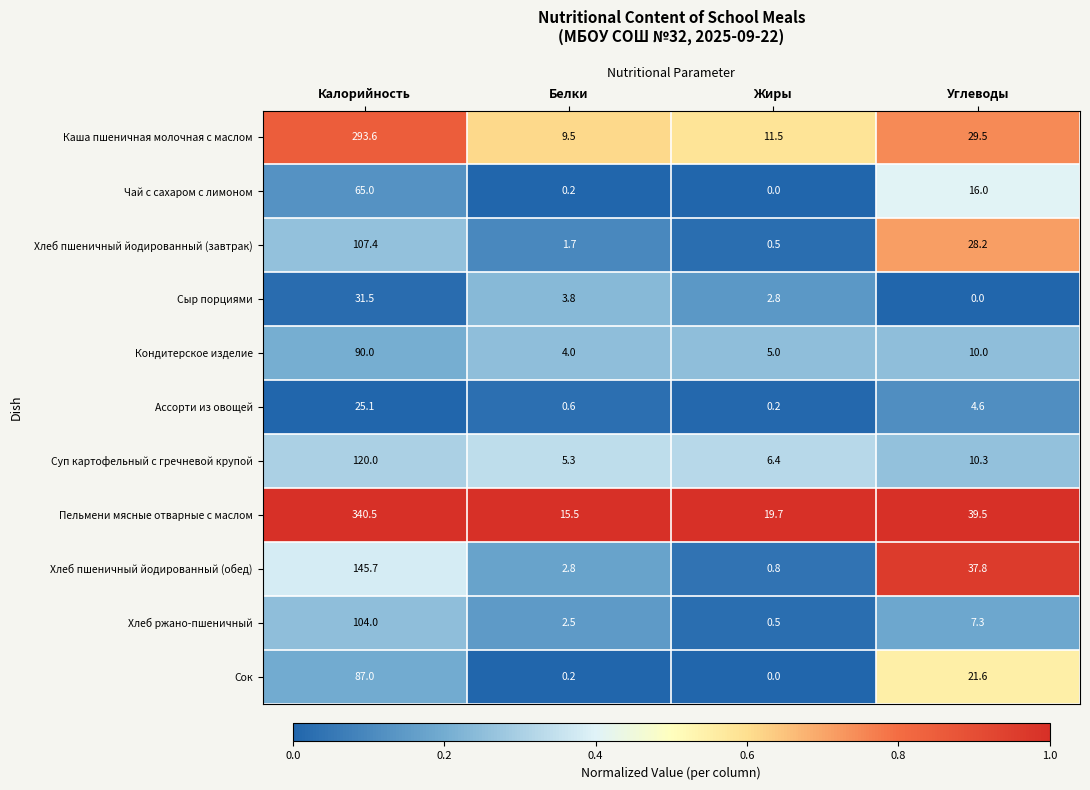

The value of Суп картофельный с гречневой крупой at Белки is 5.3. True or false?

True